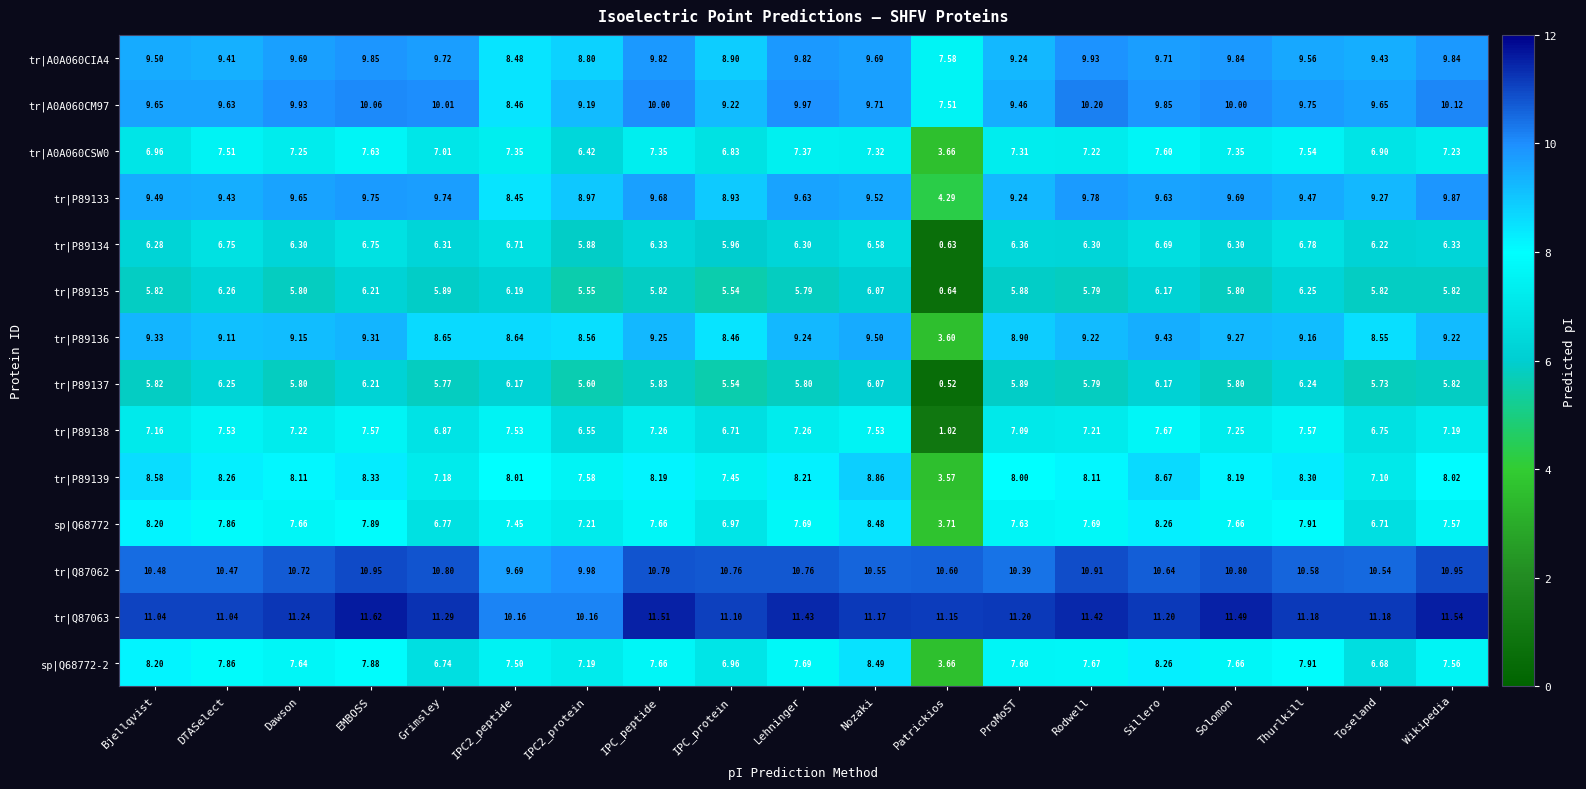

Which label corresponds to the largest value in the chart?

EMBOSS